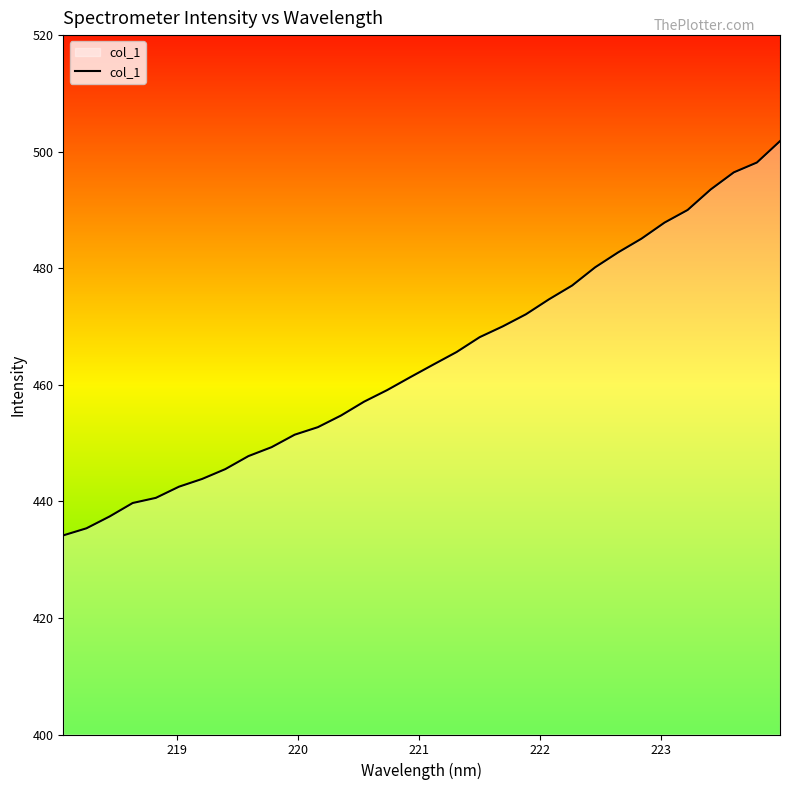

What is the difference between the second highest and second lowest values?

62.8